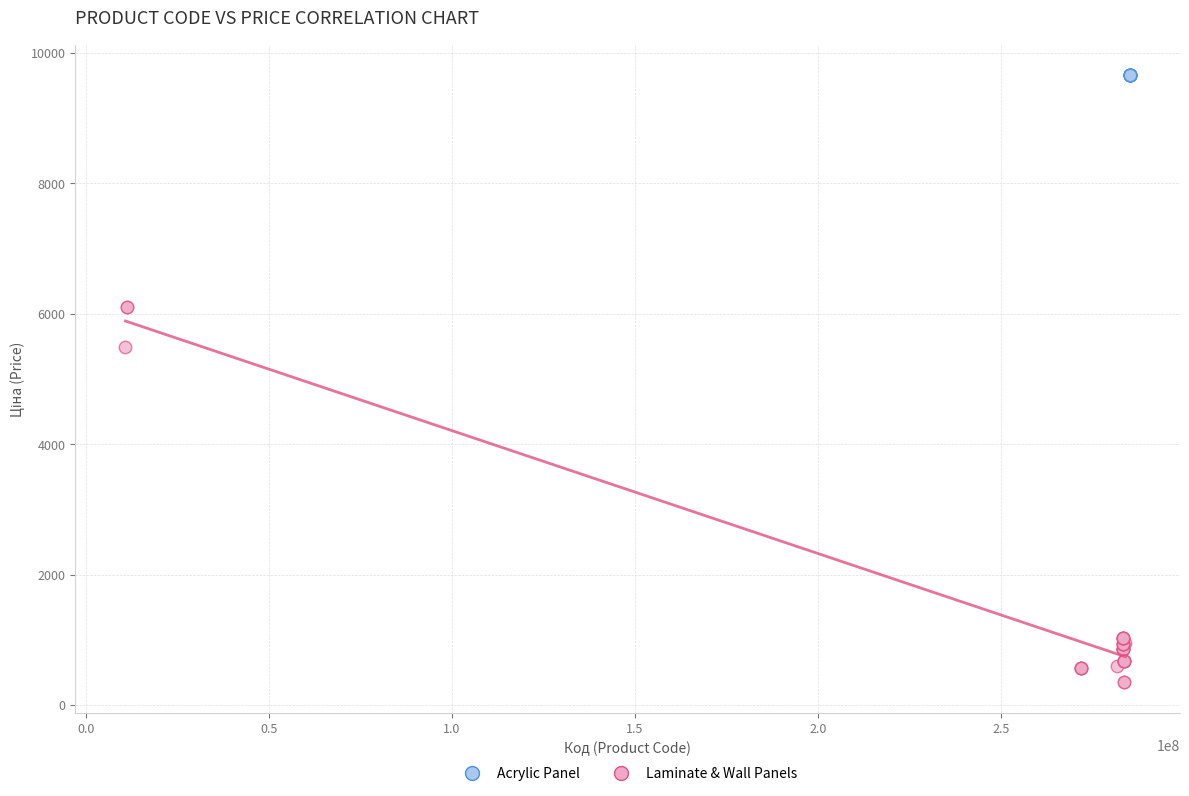

Which series contains the highest Y value?

Acrylic Panel